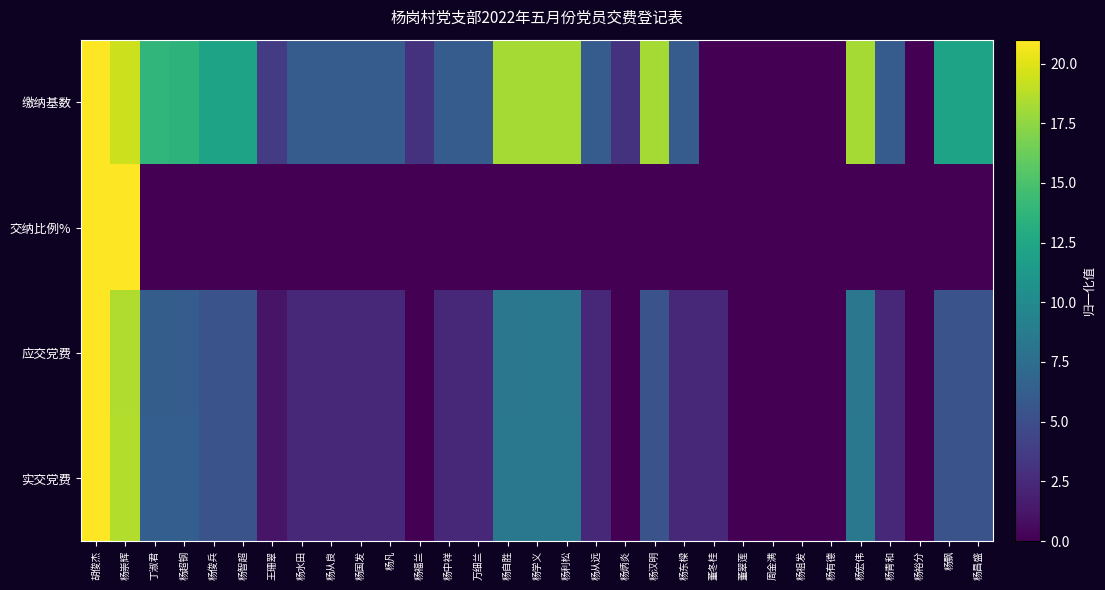

Reading right to left, transcribe all the data shown in this chart.

缴纳基数: 杨昌盛=12.2	杨飘=12.2	杨裕分=0.0	杨青和=6.1	杨宏伟=18.1	杨有德=0.0	杨祖发=0.0	周金满=0.0	董翠莲=0.0	董冬桂=0.0	杨东樑=6.1	杨汉明=18.1	杨炳炎=3.0	杨从远=6.1	杨利松=18.1	杨学义=18.1	杨自胜=18.1	万细兰=6.1	杨中祥=6.1	杨福兰=3.0	杨凡=6.1	杨国发=6.1	杨从良=6.1	杨水田=6.1	王珊翠=3.7	杨智超=12.2	杨俊兵=12.2	杨超钢=13.6	丁淑君=13.8	杨崇辉=19.4	胡俊杰=21.0
交纳比例%: 杨昌盛=0.0	杨飘=0.0	杨裕分=0.0	杨青和=0.0	杨宏伟=0.0	杨有德=0.0	杨祖发=0.0	周金满=0.0	董翠莲=0.0	董冬桂=0.0	杨东樑=0.0	杨汉明=0.0	杨炳炎=0.0	杨从远=0.0	杨利松=0.0	杨学义=0.0	杨自胜=0.0	万细兰=0.0	杨中祥=0.0	杨福兰=0.0	杨凡=0.0	杨国发=0.0	杨从良=0.0	杨水田=0.0	王珊翠=0.0	杨智超=0.0	杨俊兵=0.0	杨超钢=0.0	丁淑君=0.0	杨崇辉=21.0	胡俊杰=21.0
应交党费: 杨昌盛=5.4	杨飘=5.4	杨裕分=0.0	杨青和=2.4	杨宏伟=8.3	杨有德=0.0	杨祖发=0.0	周金满=0.0	董翠莲=0.0	董冬桂=2.4	杨东樑=2.4	杨汉明=5.4	杨炳炎=0.0	杨从远=2.4	杨利松=8.3	杨学义=8.4	杨自胜=8.3	万细兰=2.4	杨中祥=2.4	杨福兰=0.0	杨凡=2.4	杨国发=2.4	杨从良=2.4	杨水田=2.4	王珊翠=1.2	杨智超=5.4	杨俊兵=5.4	杨超钢=6.1	丁淑君=6.2	杨崇辉=18.5	胡俊杰=21.0
实交党费: 杨昌盛=5.4	杨飘=5.4	杨裕分=0.0	杨青和=2.4	杨宏伟=8.4	杨有德=0.0	杨祖发=0.0	周金满=0.0	董翠莲=0.0	董冬桂=2.4	杨东樑=2.4	杨汉明=5.4	杨炳炎=0.0	杨从远=2.4	杨利松=8.4	杨学义=8.4	杨自胜=8.4	万细兰=2.4	杨中祥=2.4	杨福兰=0.0	杨凡=2.4	杨国发=2.4	杨从良=2.4	杨水田=2.4	王珊翠=1.2	杨智超=5.4	杨俊兵=5.4	杨超钢=6.3	丁淑君=6.3	杨崇辉=18.6	胡俊杰=21.0